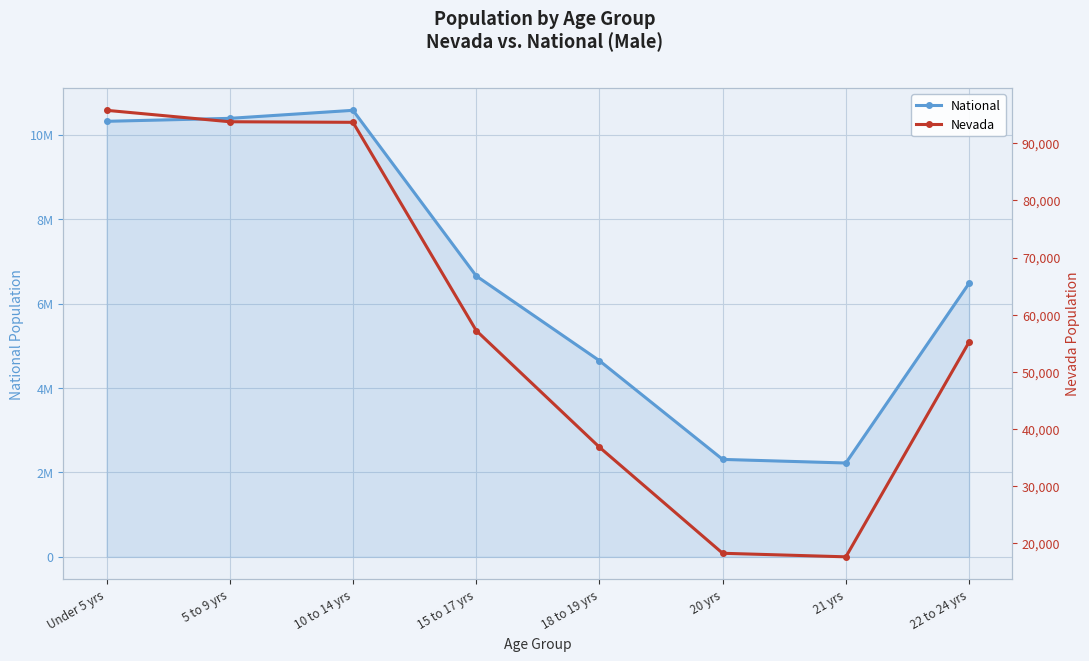

Reading left to right, transcribe all the data shown in this chart.

National: 10319427	10389638	10579862	6656209	4647457	2308319	2223198	6482659
Nevada: 95772	93773	93672	57241	36832	18271	17649	55228